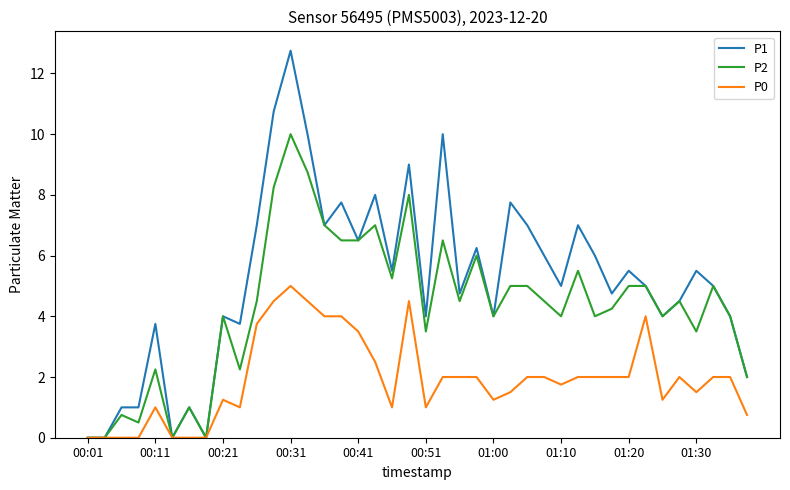

What is the maximum value shown in the chart?

12.8